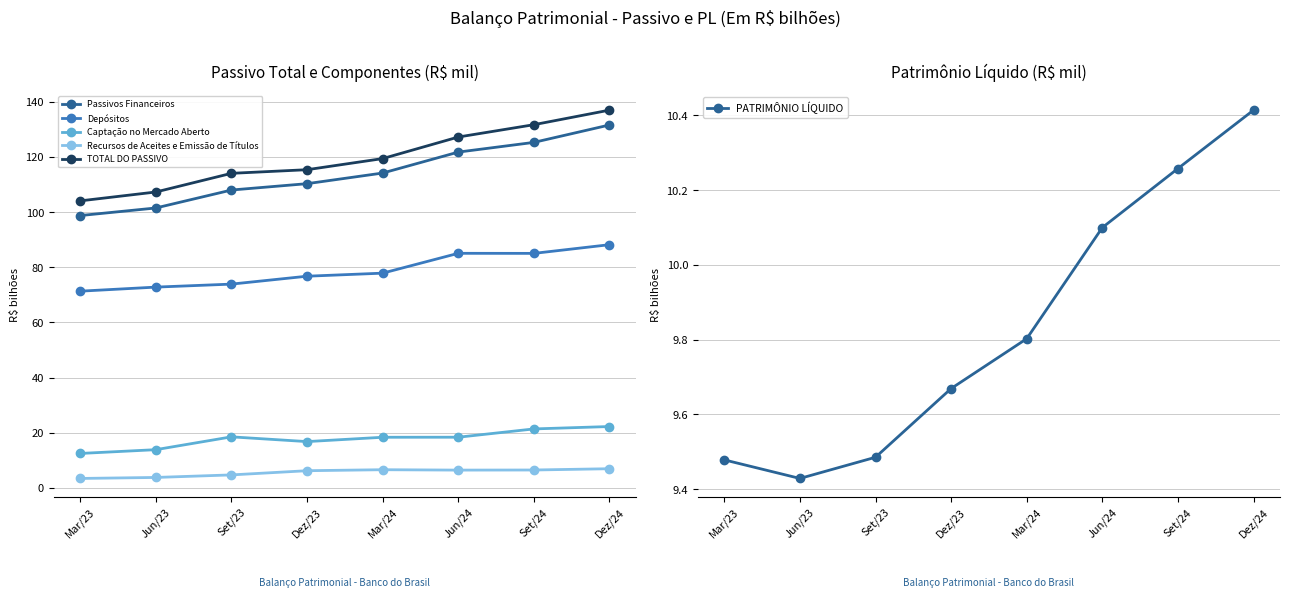

Which series changed the most between Set/23 and Dez/24?

Passivos Financeiros